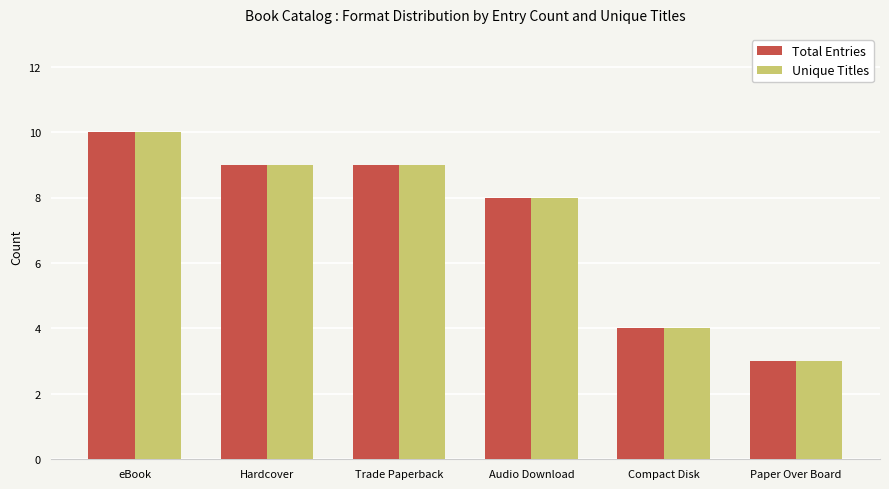

What is the difference between the maximum and minimum values in the Total Entries series?

7